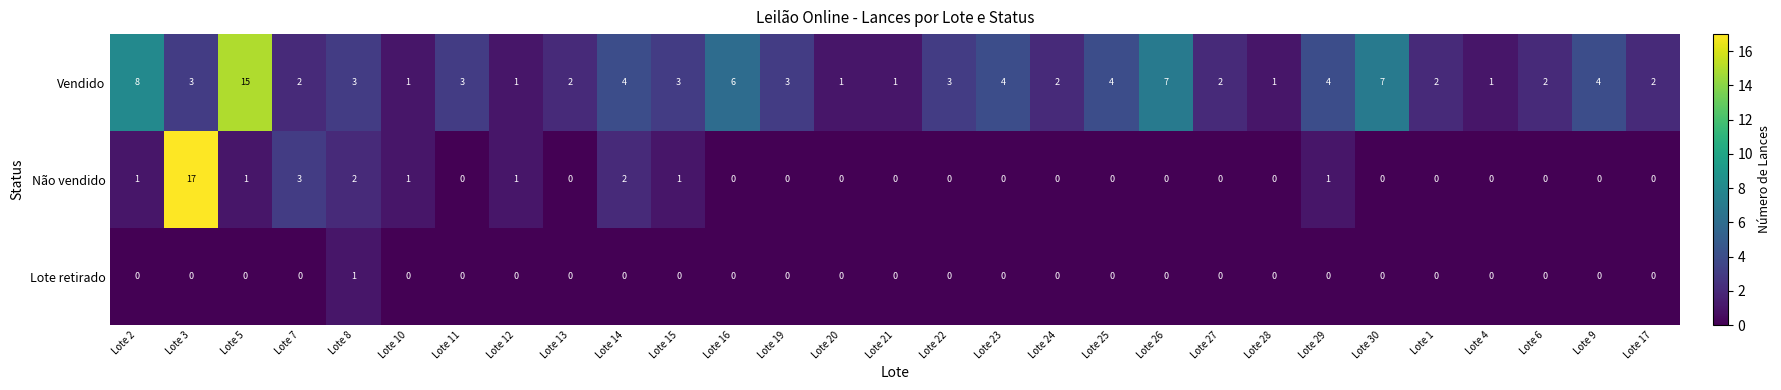

Is it true that Não vendido equals 12 at Lote 30?

False